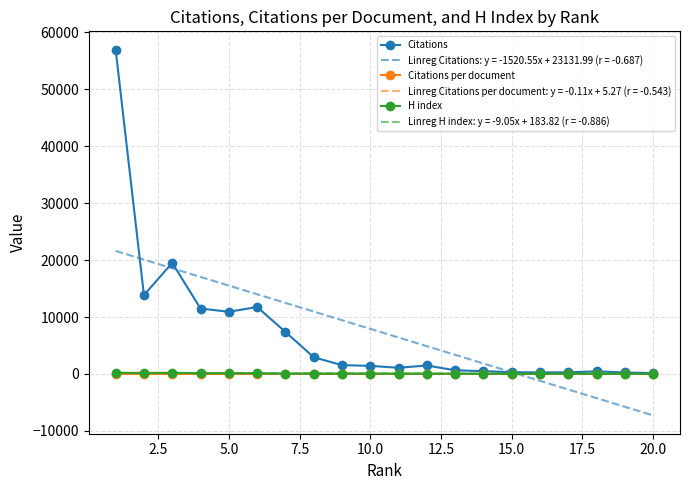

What is the sum of all Citations per document values?

82.5